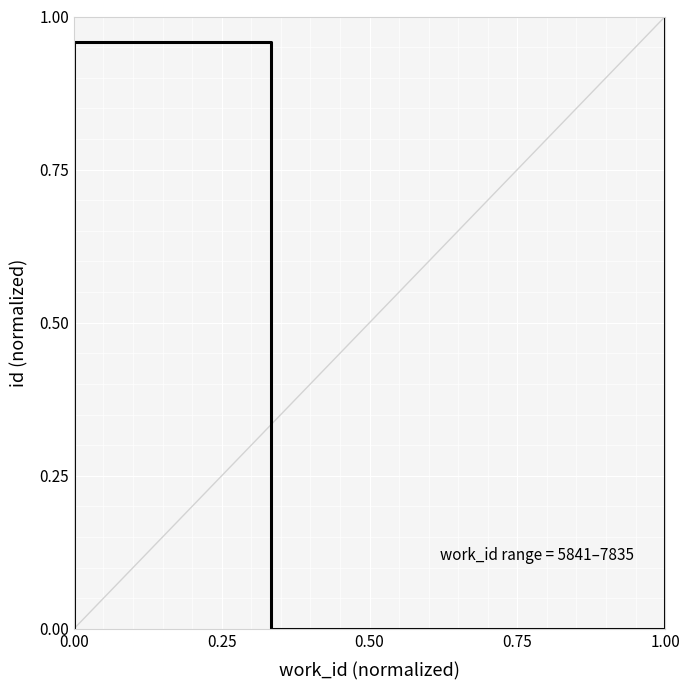

The chart shows a value of 1.0 at 1.00. True or false?

True